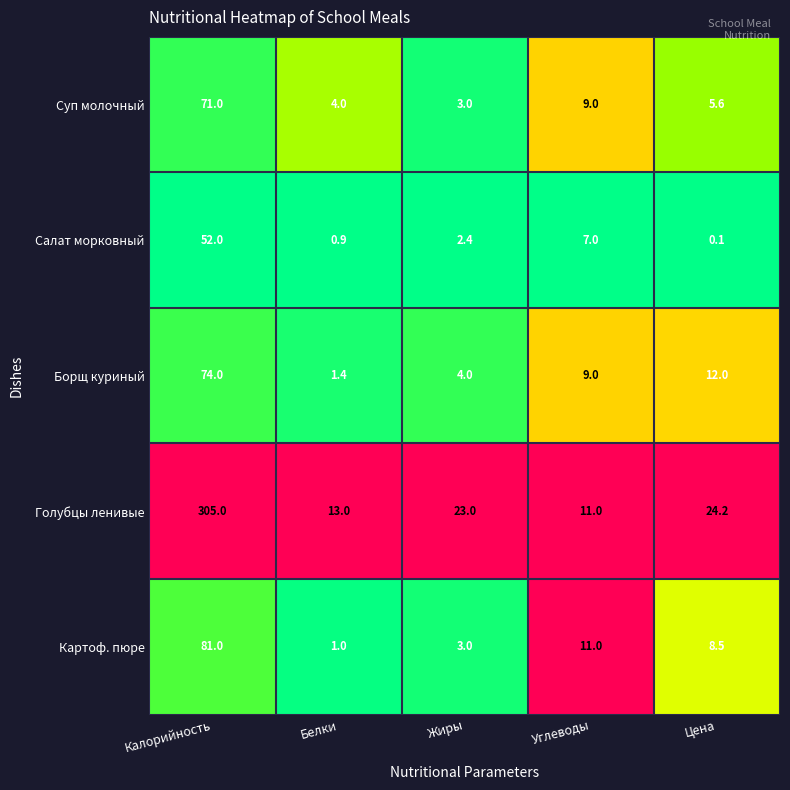

Which series has the largest range (max minus min)?

Голубцы ленивые